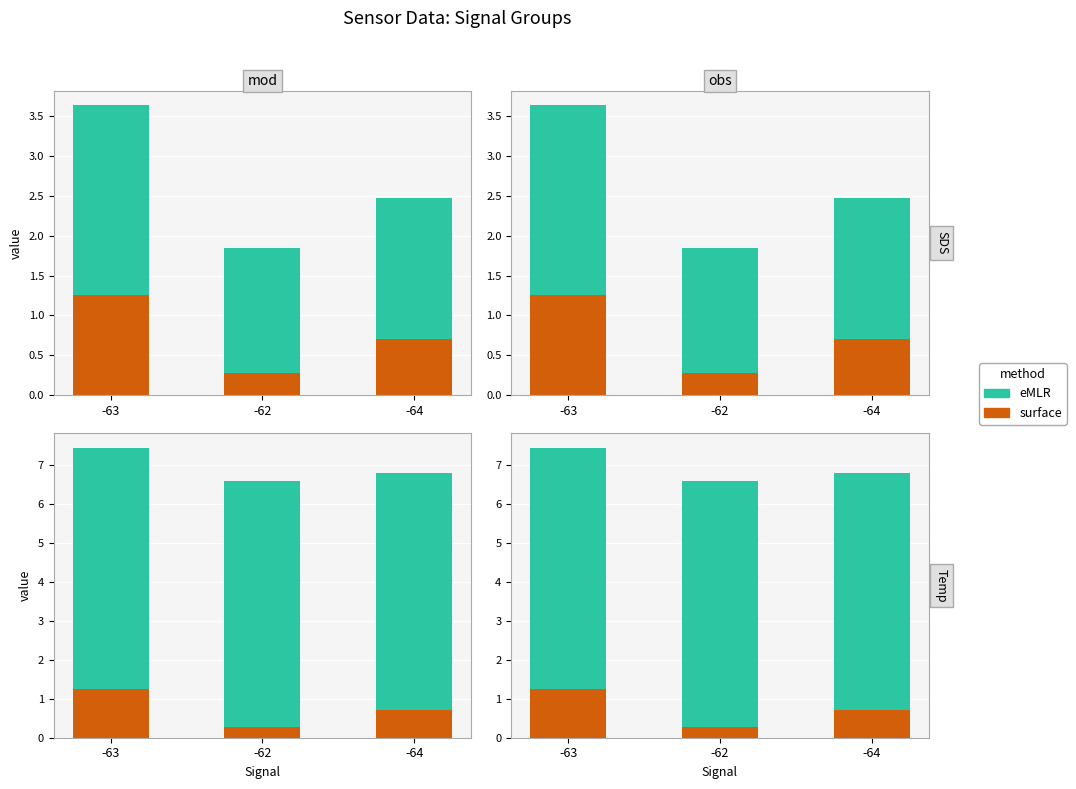

Is the value of surface at -63 greater than the value of eMLR at -63?

No